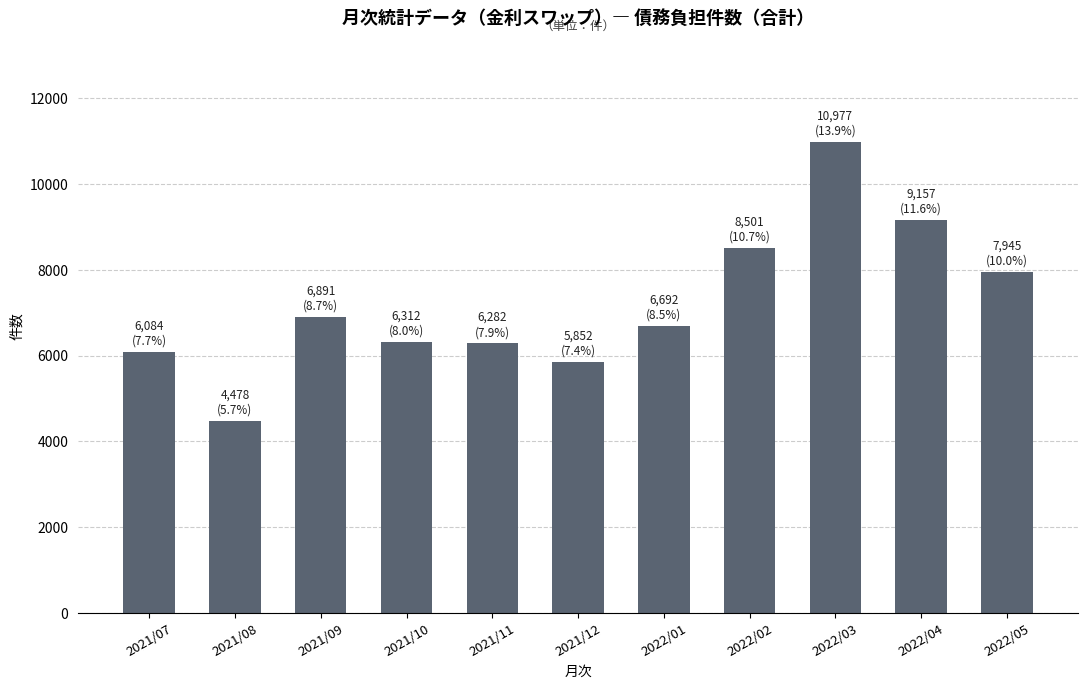

The chart shows a value of 10977 at 2022/03. True or false?

True